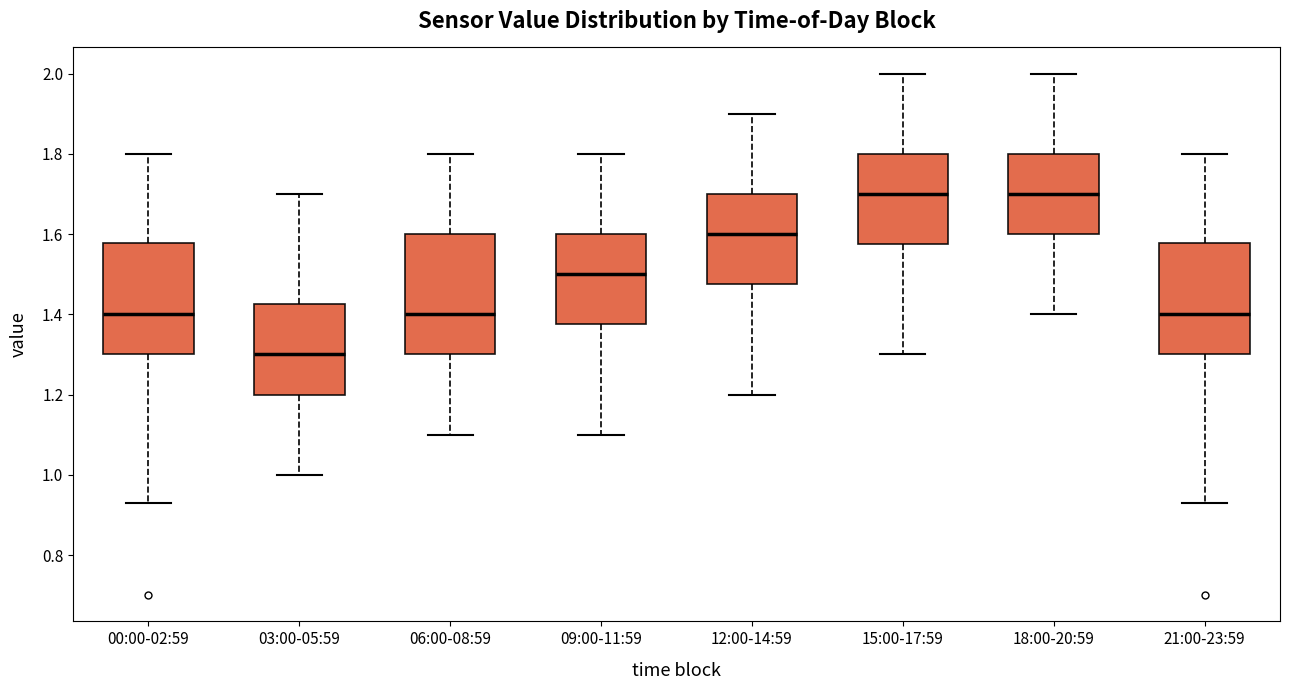

Which box is the tallest, from its lower edge to its upper edge?

06:00-08:59